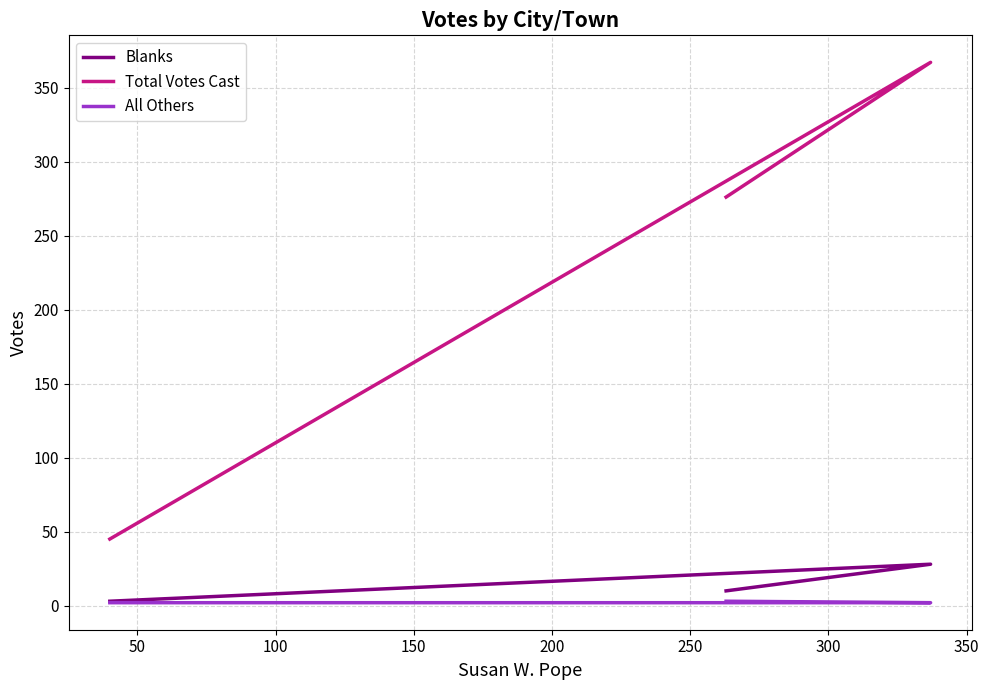

How many values in the All Others series exceed 2?

1